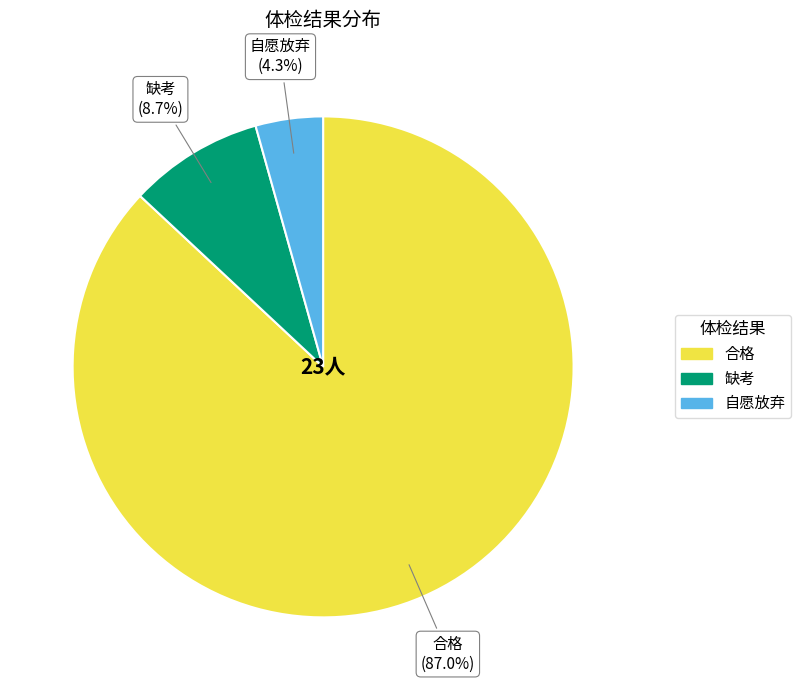

What percentage do 缺考 and 自愿放弃 together represent?

13.0%